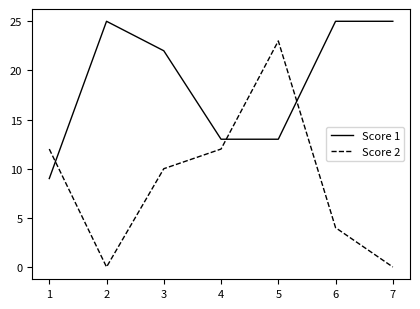

True or false: Score 1 has a value of 14 at 2.

False